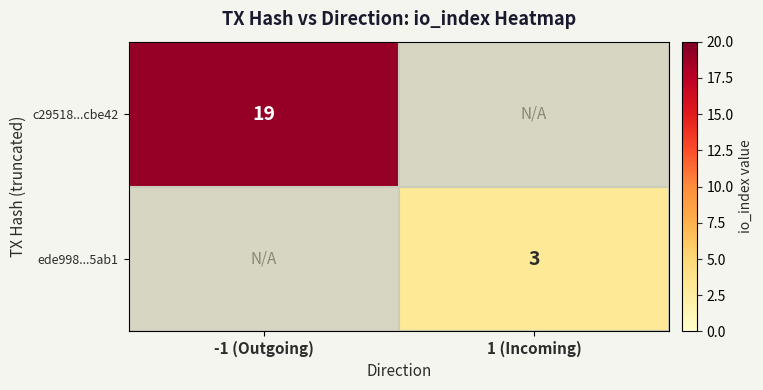

The ede998...5ab1 series shows 2 at 1 (Incoming). True or false?

False